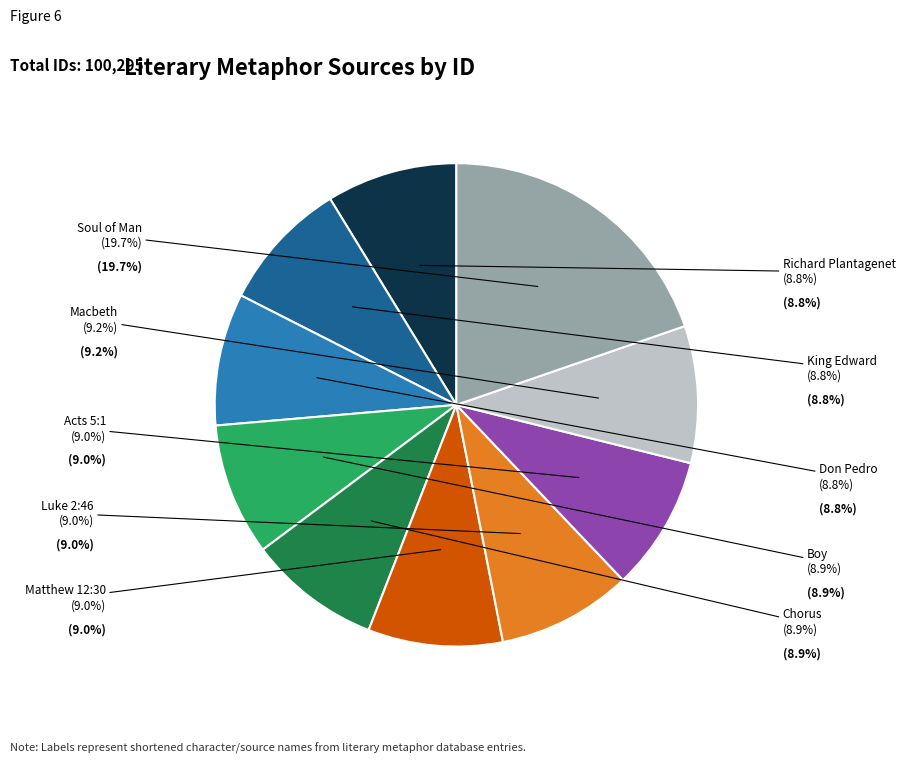

To the nearest percent, what percentage of the pie is Acts 5:1?

9%